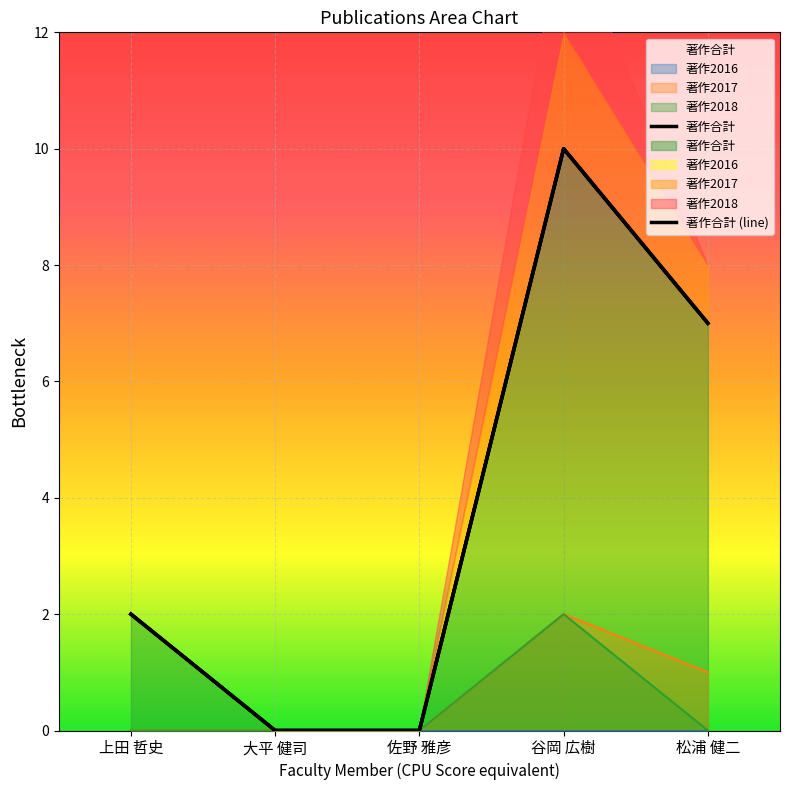

Is it true that 著作合計 equals 3 at 上田 哲史?

False